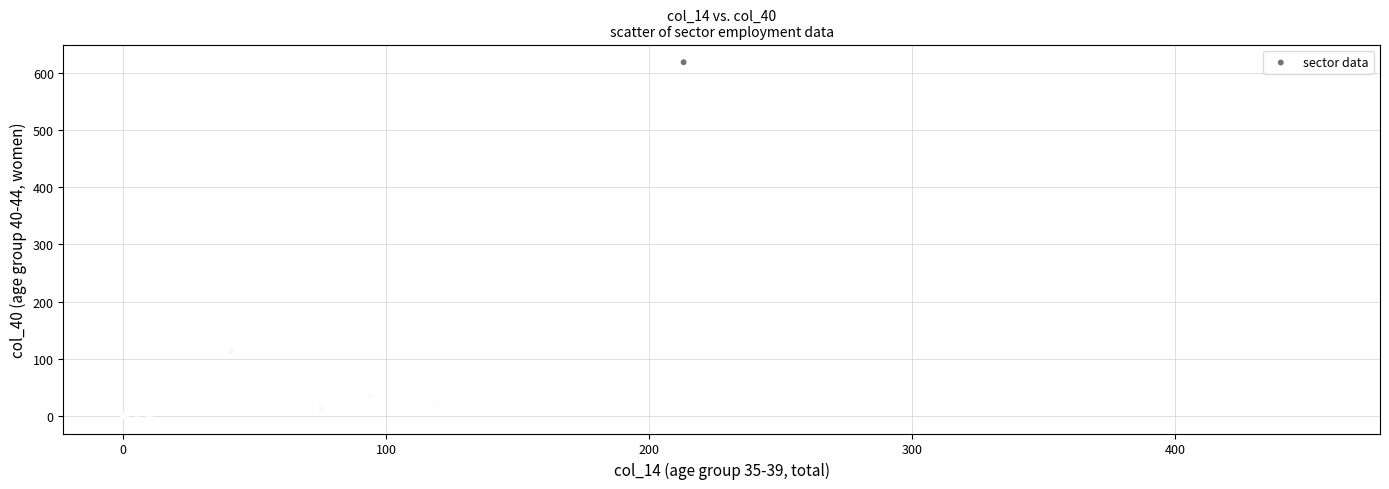

What Y value in the scatter plot is closest to 309?

145